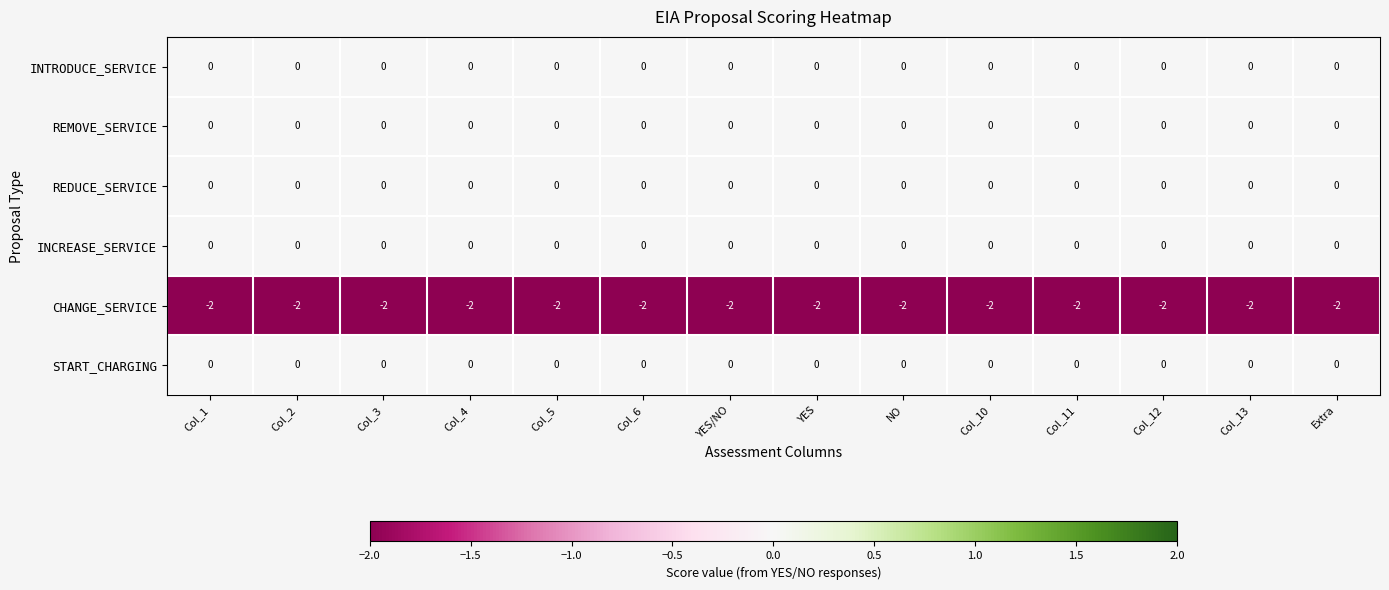

The START_CHARGING series shows 0 at Col_3. True or false?

True